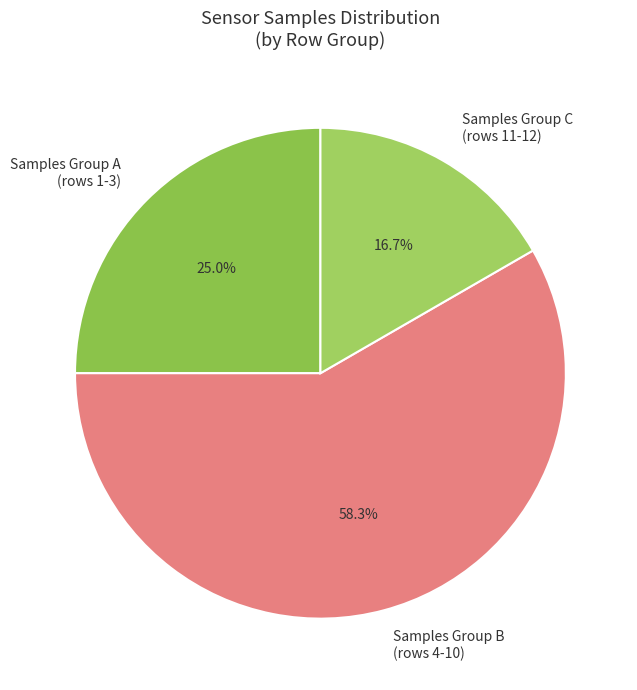

To the nearest percent, what is the average slice percentage?

33%